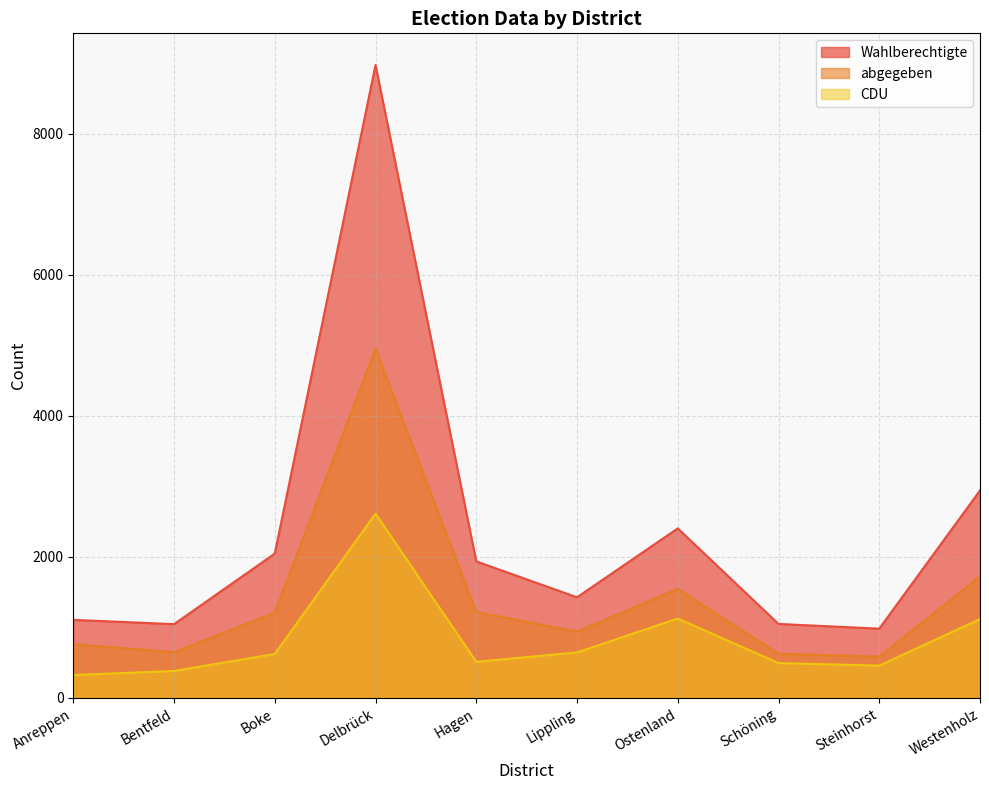

What is the difference between the maximum and minimum values in the CDU series?

2288